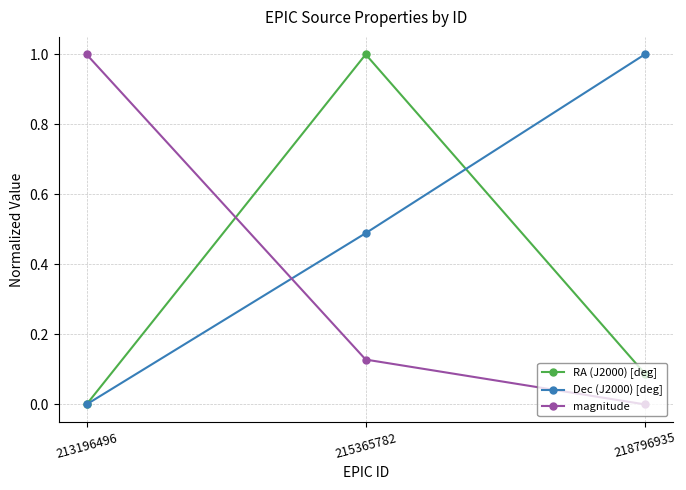

How many series are shown in this chart?

3